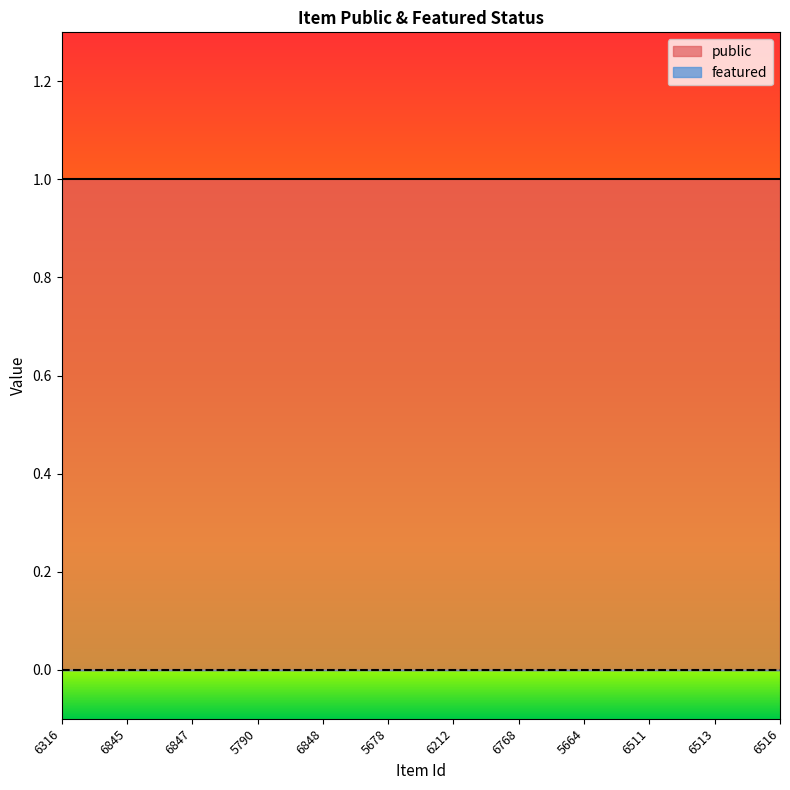

What is the greatest value displayed?

1